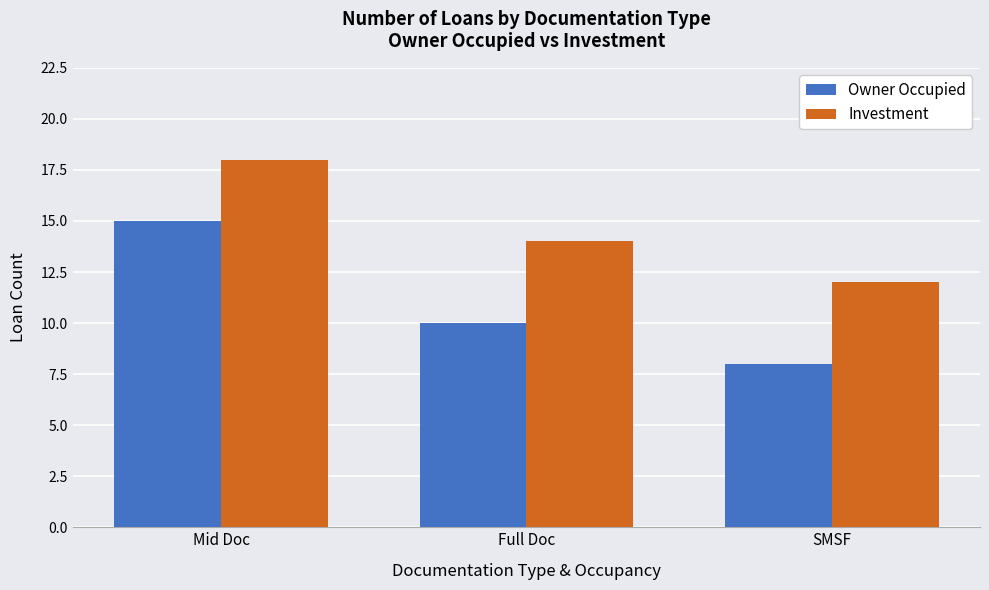

List the labels in order of Owner Occupied value, largest first.

Mid Doc, Full Doc, SMSF